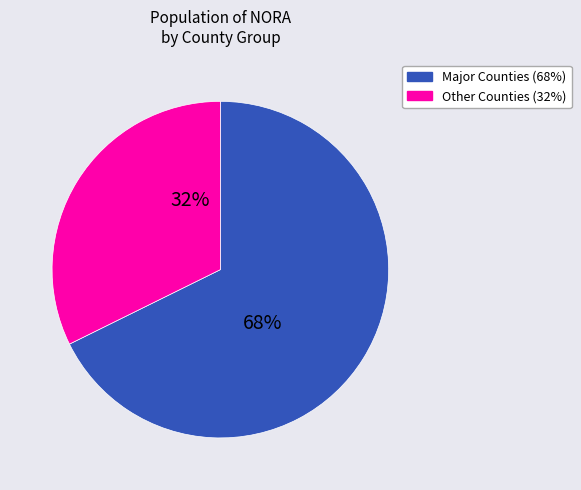

Is there a majority slice in this chart?

Yes